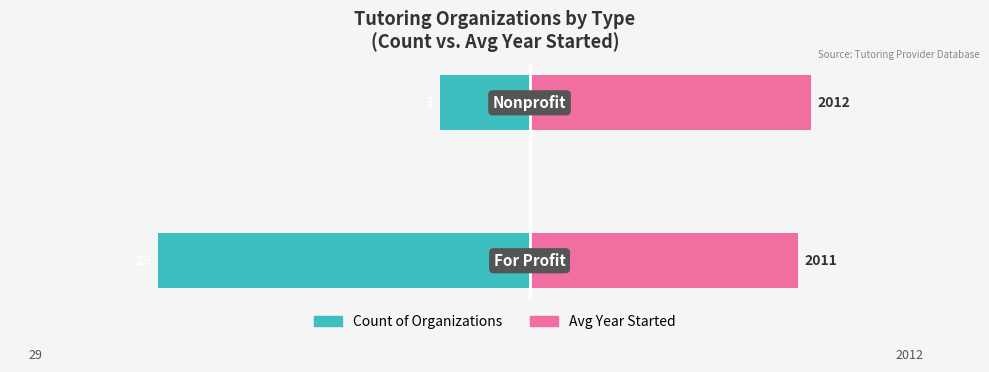

Reading left to right, what are all the values shown in this chart?

Count of Organizations: -29	-7
Avg Year Started (offset from 1990): 21	22